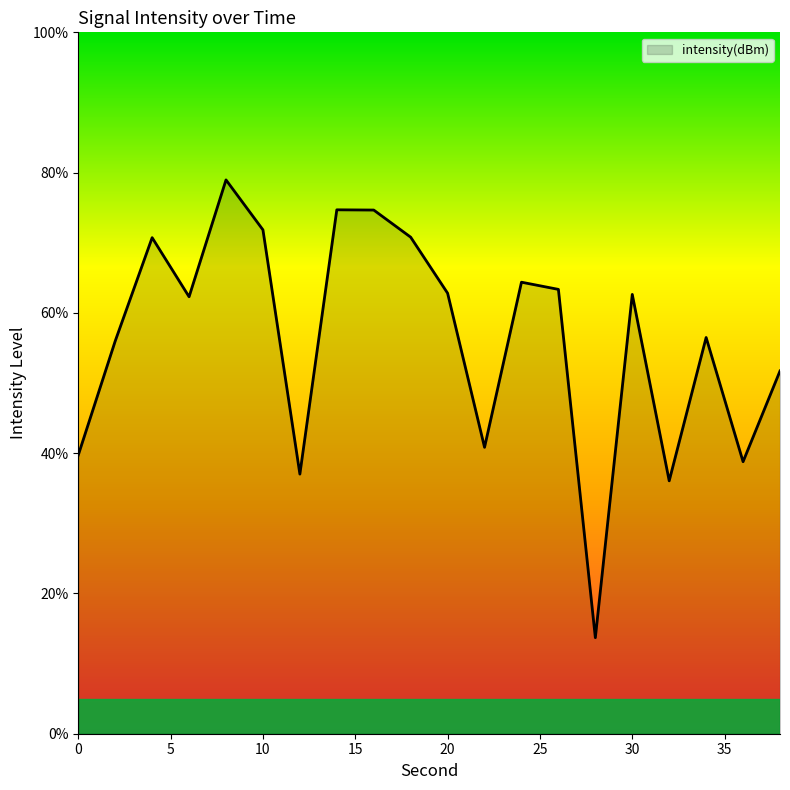

What is the minimum value shown in the chart?

13.7